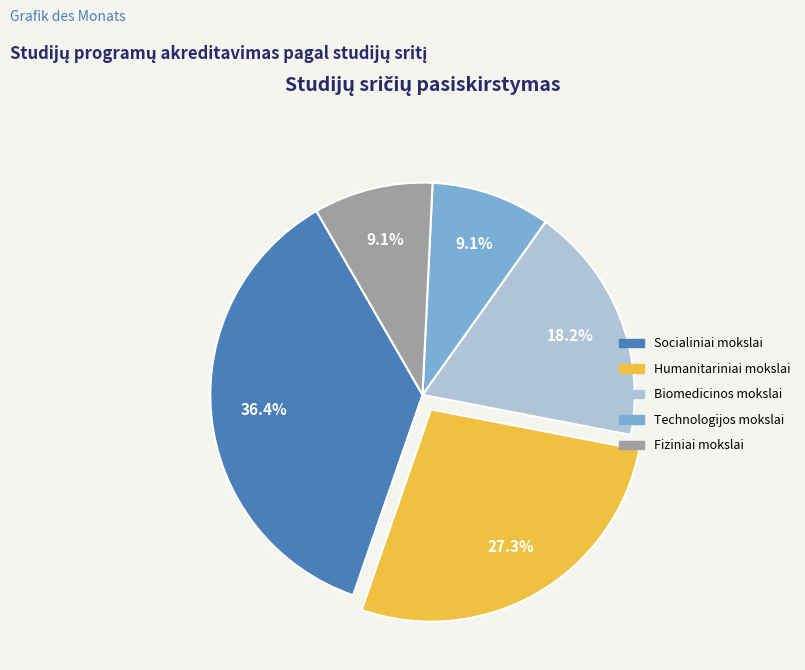

How many slices are in this pie chart?

5